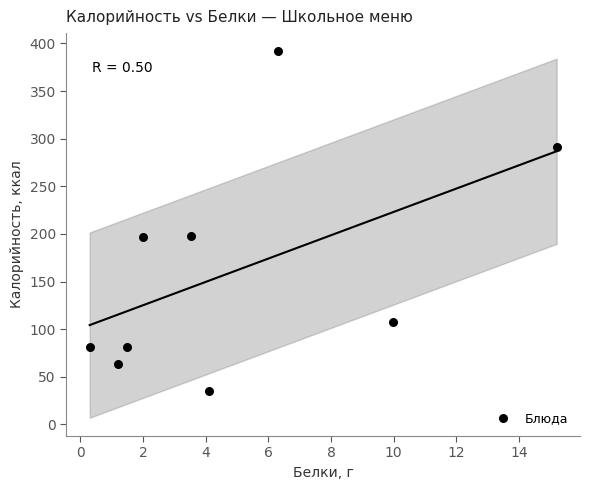

What is the average Y value?

160.7